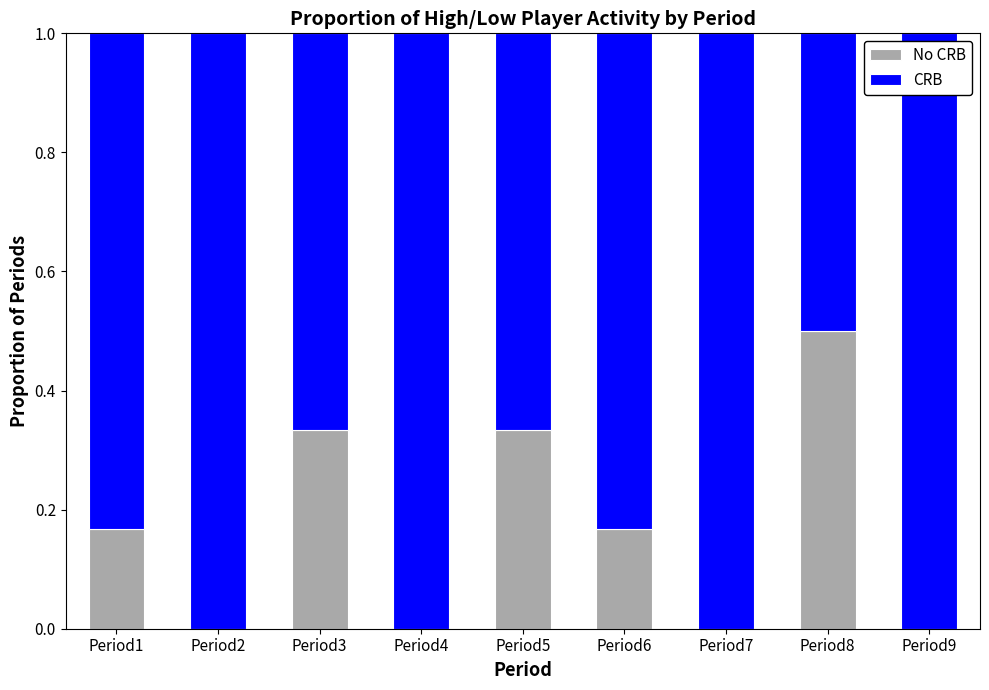

What is the total value across all series at Period7?

1.0